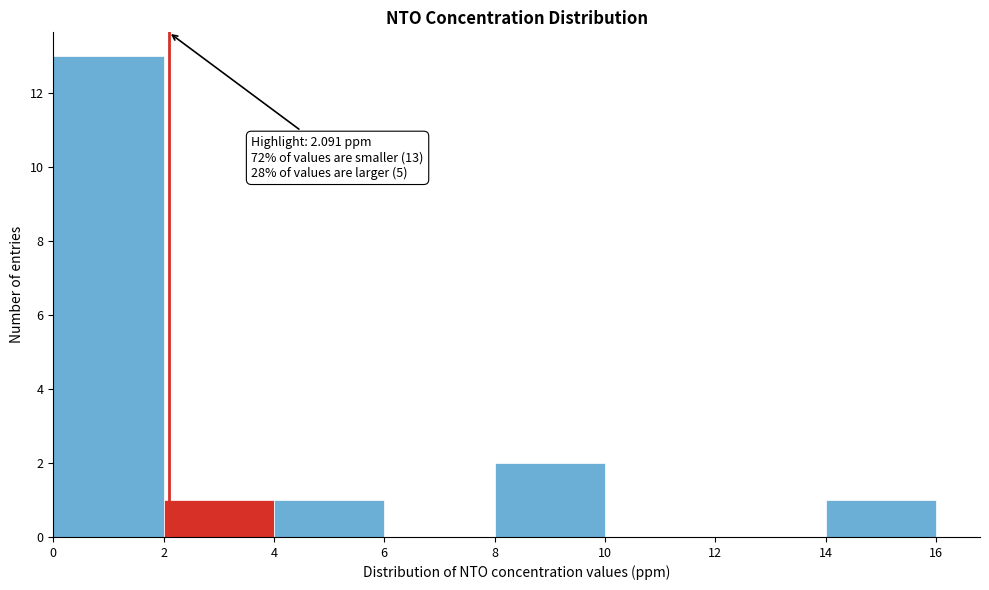

Which range on the x-axis has the tallest bar?

0 to 2